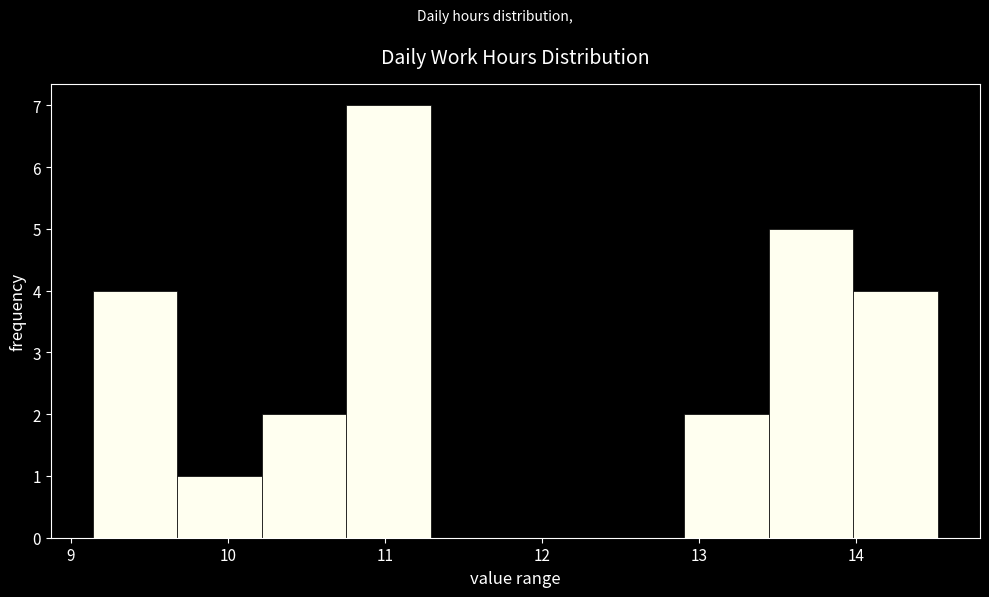

Reading left to right, list every bar in this chart as the range it spans on the x-axis followed by its height. Neither the bar edges nor the heights are printed on the chart, so give them approximately, as read against the axes.

9.1 to 9.7: 4
9.7 to 10.2: 1
10.2 to 10.8: 2
10.8 to 11.3: 7
11.3 to 11.8: 0
11.8 to 12.4: 0
12.4 to 12.9: 0
12.9 to 13.4: 2
13.4 to 14.0: 5
14.0 to 14.5: 4